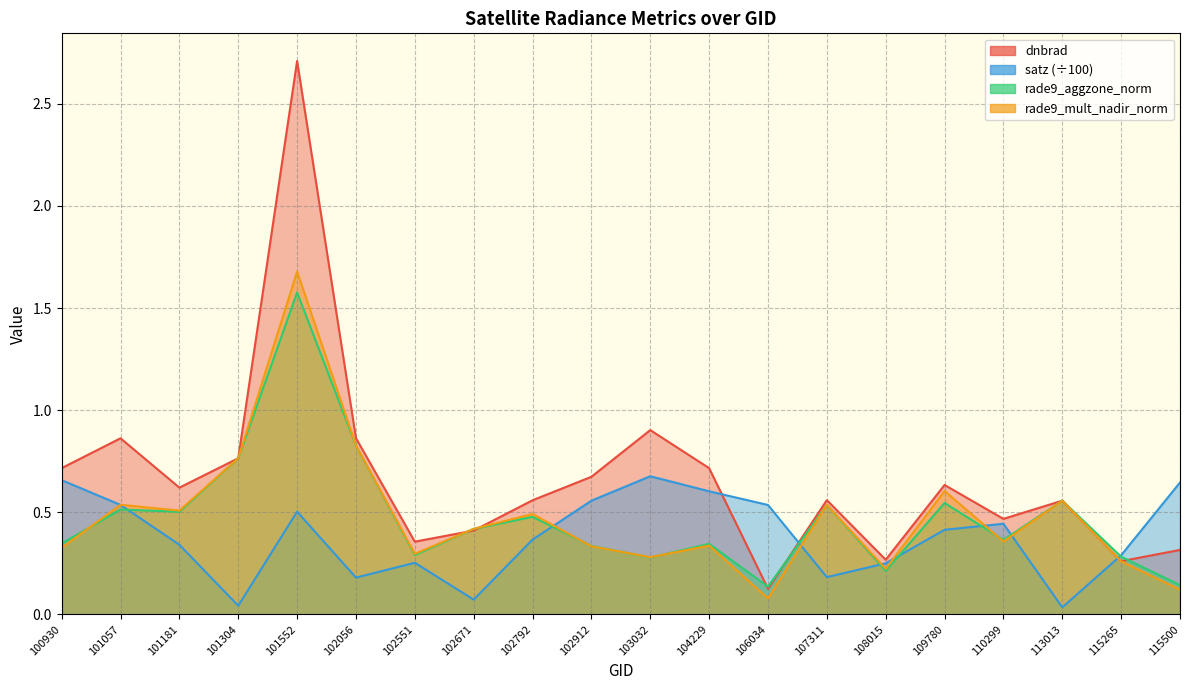

What is the spread (max minus min) of values at 110299?

0.1